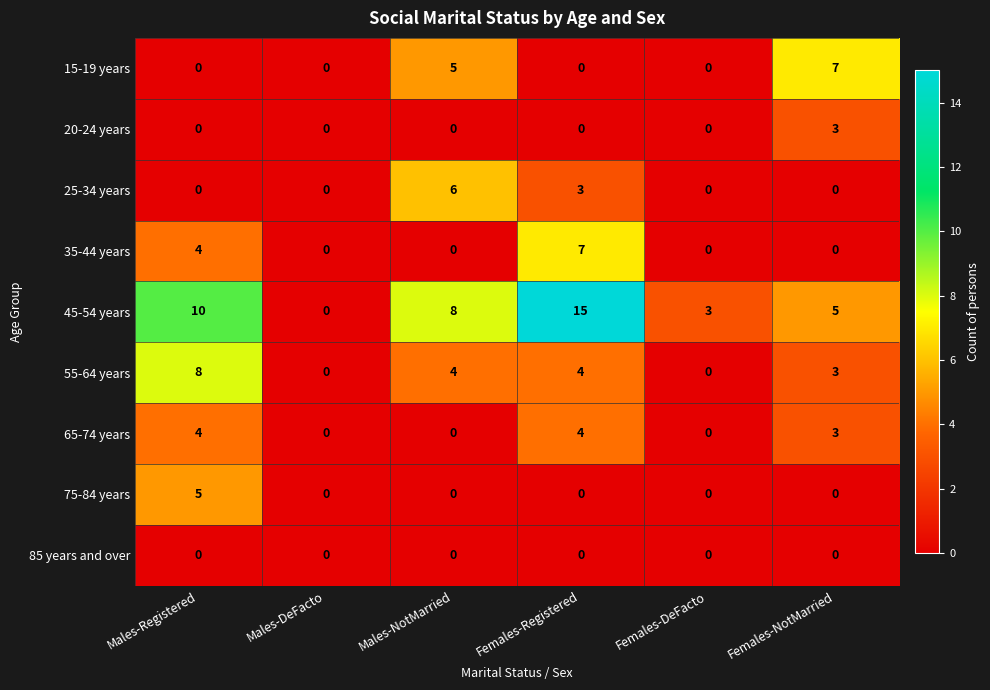

What is the greatest value displayed?

15